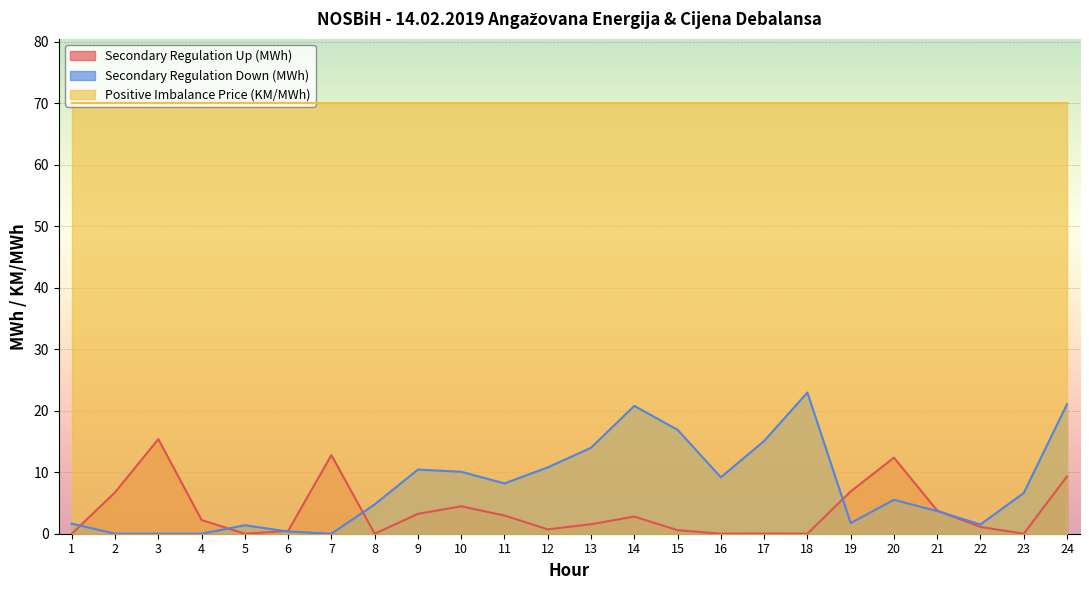

True or false: Secondary Regulation Down (MWh) has more than 2 points higher than both neighbors.

True